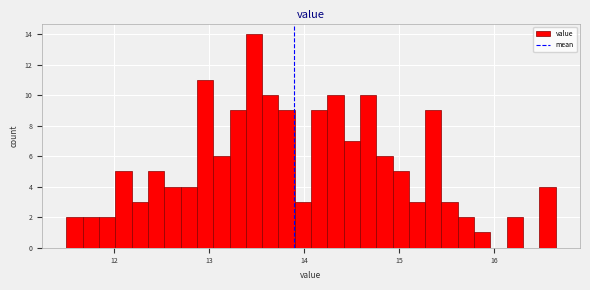

Around what value on the x-axis is the tallest bar? Give the approximate position of its centre, as read against the axis.

13.5